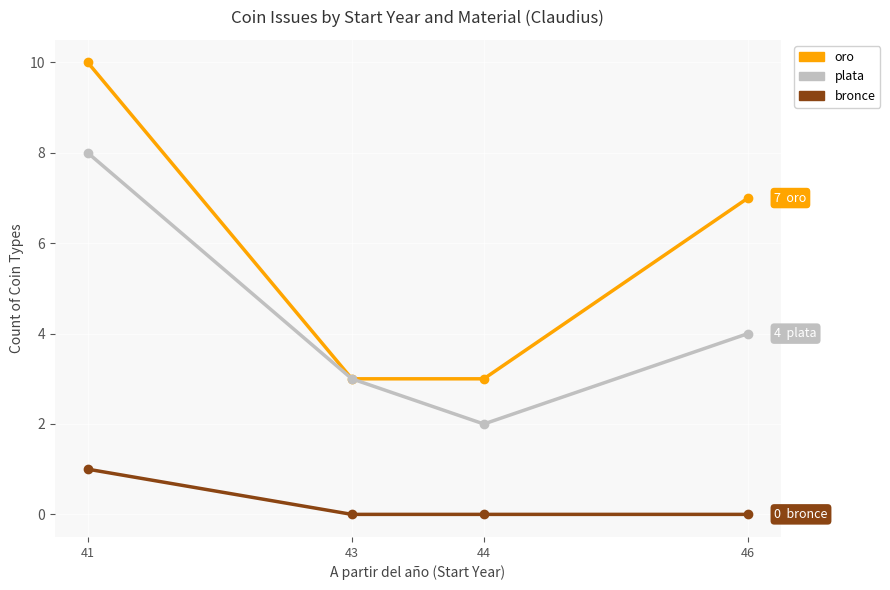

At which label is plata closest to 5?

46